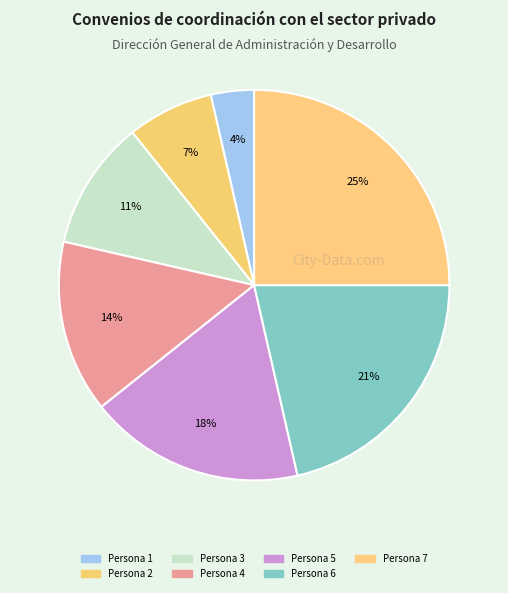

To the nearest percent, what portion does Persona 6 represent?

21%